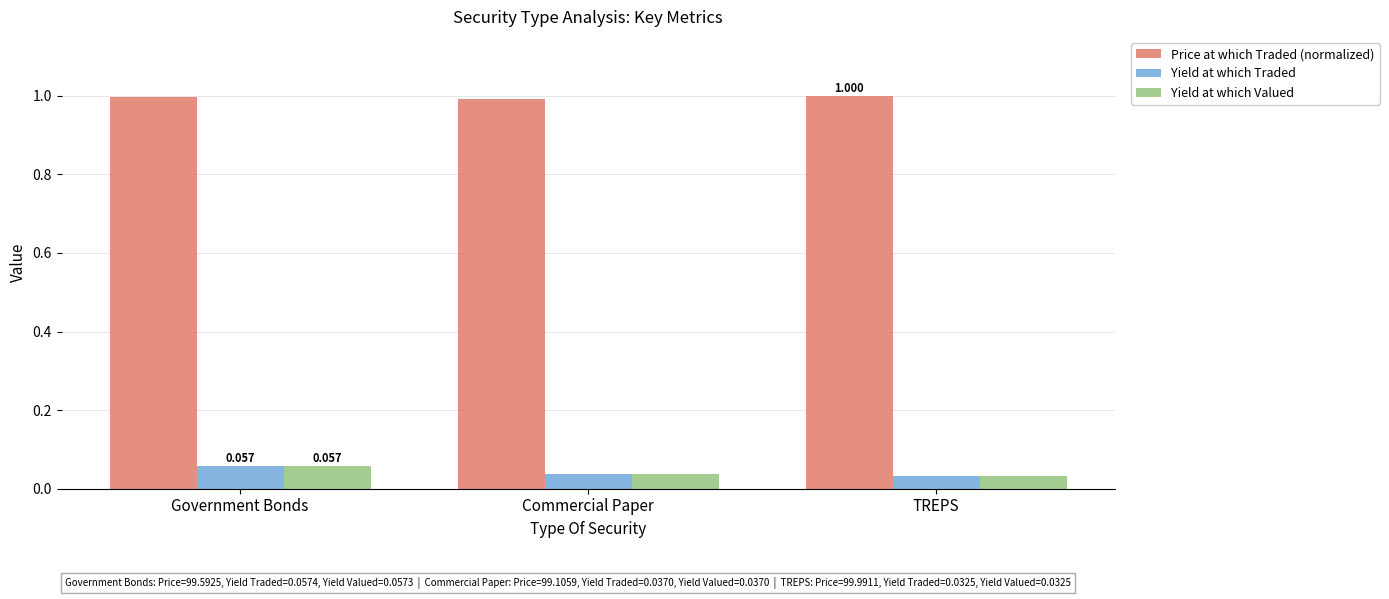

What are all the series names shown in the legend?

Price at which Traded (normalized), Yield at which Traded, Yield at which Valued